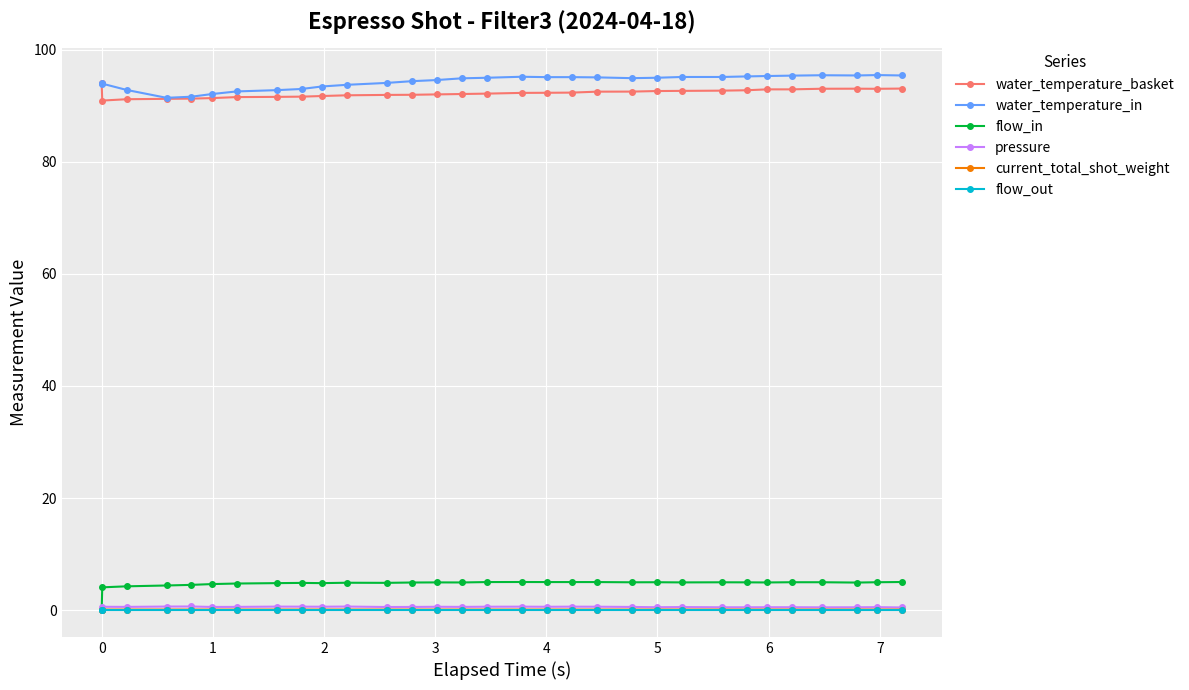

True or false: water_temperature_in and flow_out intersect in this chart.

False